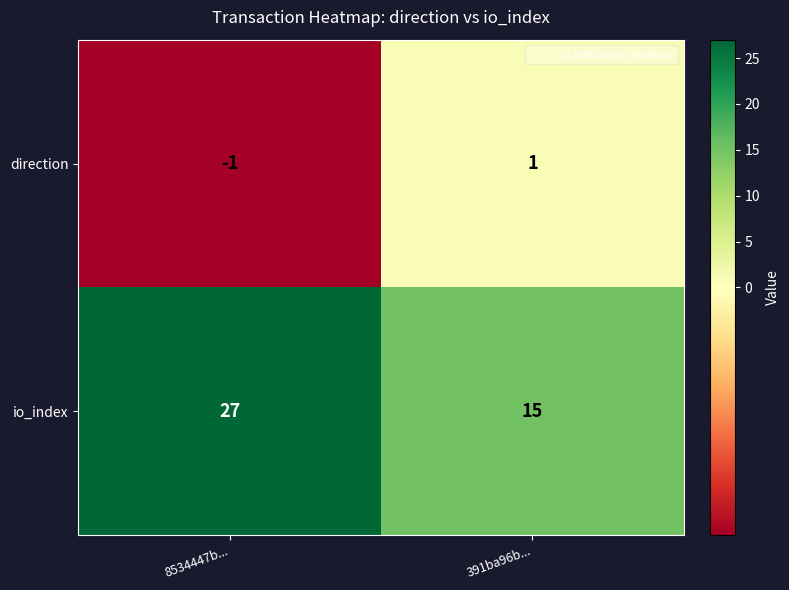

Reading left to right, transcribe all the data shown in this chart.

direction: -1	1
io_index: 27	15